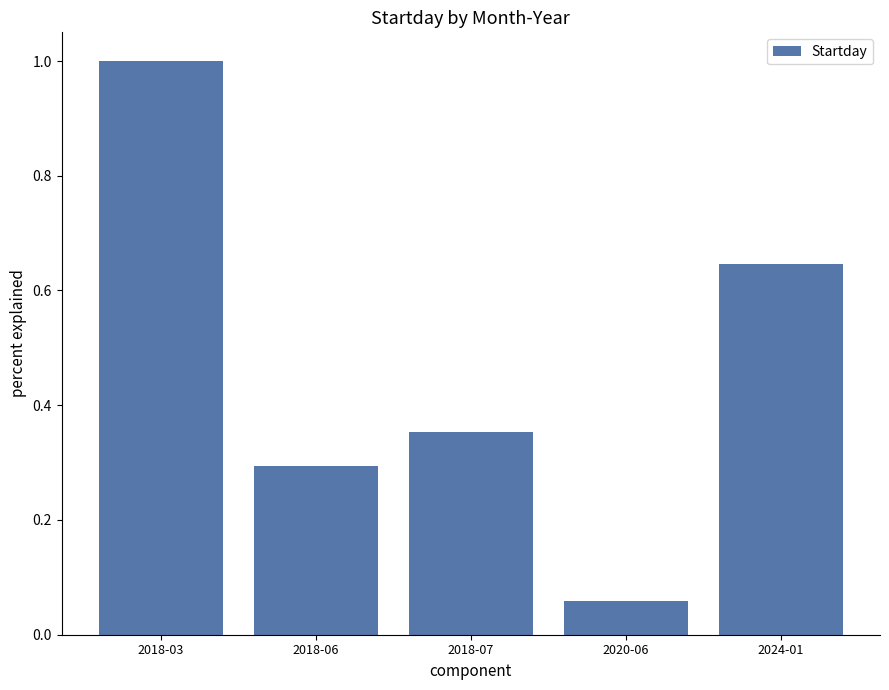

Are the bars horizontal?

No